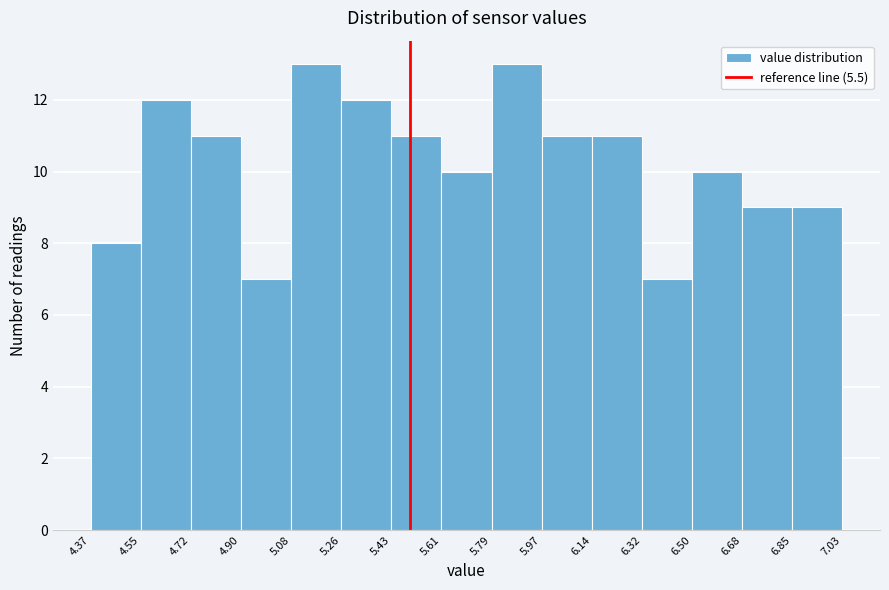

Reading left to right, transcribe this chart: for each bar, give the range it covers on the x-axis and its height. The values are not printed on the chart, so give them approximately, as read against the axis.

4.37 to 4.55: 8
4.55 to 4.72: 12
4.72 to 4.90: 11
4.90 to 5.08: 7
5.08 to 5.26: 13
5.26 to 5.43: 12
5.43 to 5.61: 11
5.61 to 5.79: 10
5.79 to 5.97: 13
5.97 to 6.14: 11
6.14 to 6.32: 11
6.32 to 6.50: 7
6.50 to 6.68: 10
6.68 to 6.85: 9
6.85 to 7.03: 9